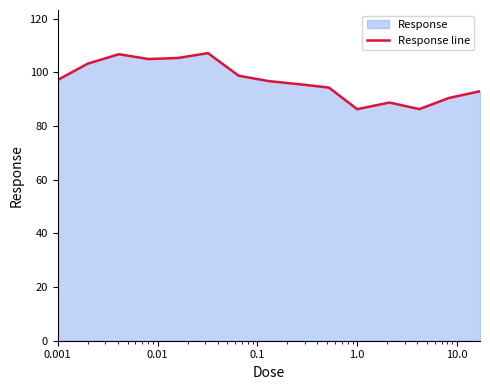

At which label does the data first exceed 96?

0.001